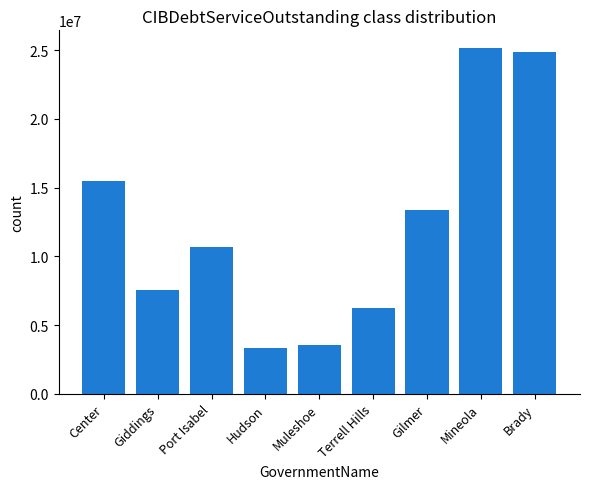

What is the ratio of the value at Hudson to the value at Muleshoe?

0.9